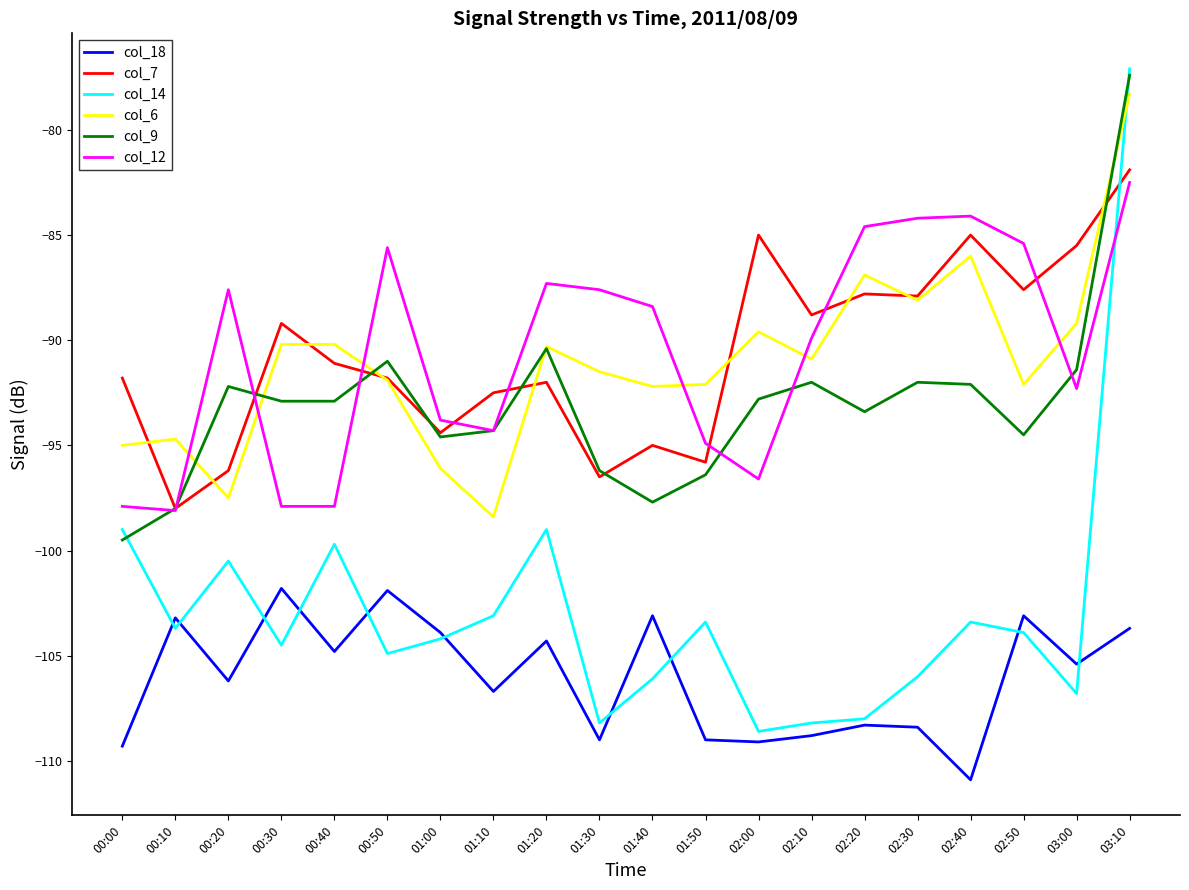

Between 00:00 and 00:50, which series saw the biggest shift?

col_12